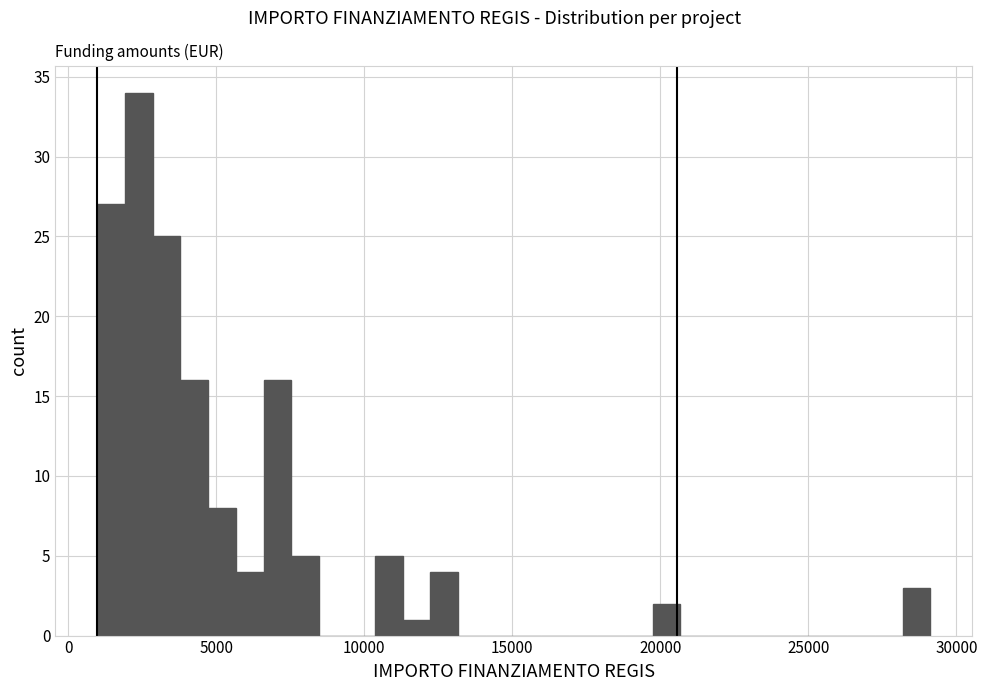

Read against the x-axis, roughly where is the centre of the tallest bar?

2500